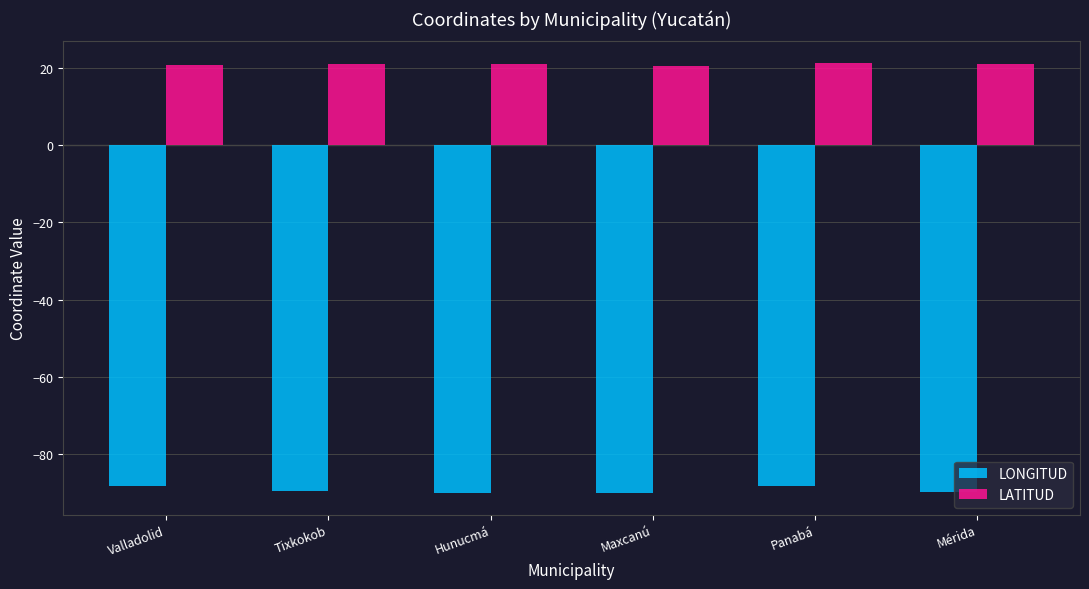

What is the difference between the maximum and second lowest values in the LATITUD series?

0.6